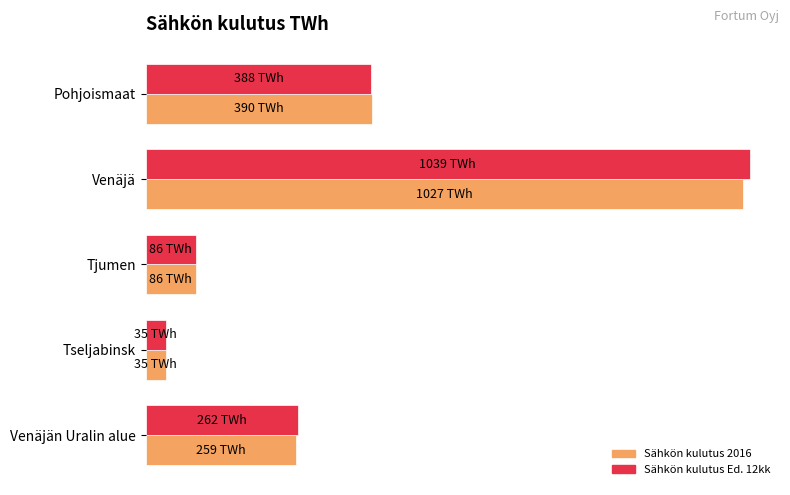

What is the value of the Sähkön kulutus Ed. 12kk bar at the 2nd from the left?

1039